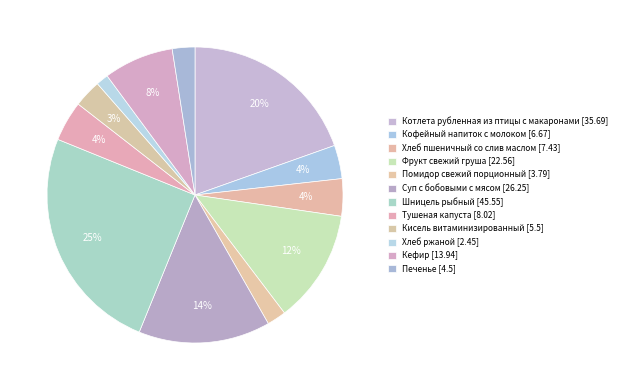

Rank the categories by value from lowest to highest.

Хлеб ржаной, Помидор свежий порционный, Печенье, Кисель витаминизированный, Кофейный напиток с молоком, Хлеб пшеничный со слив маслом, Тушеная капуста, Кефир, Фрукт свежий груша, Суп с бобовыми с мясом, Котлета рубленная из птицы с макаронами, Шницель рыбный